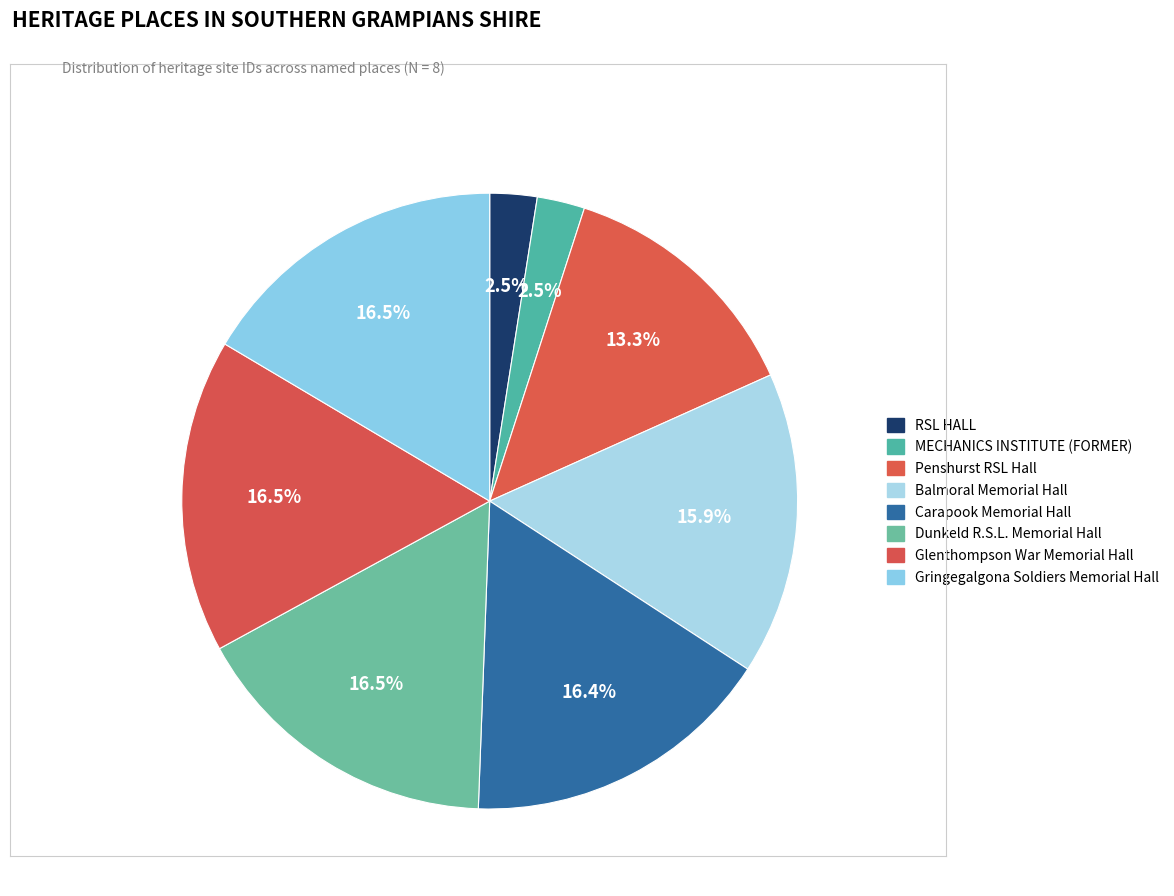

Do Gringegalgona Soldiers Memorial Hall and Carapook Memorial Hall together represent more than half of the pie?

No